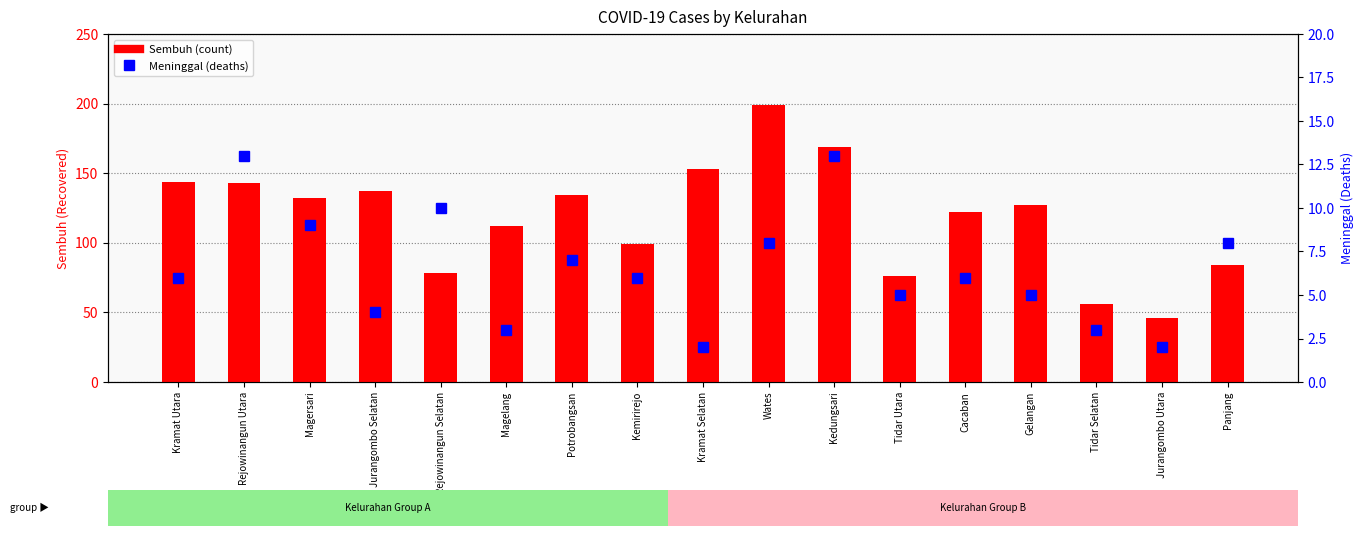

At which label does Meninggal reach its minimum?

Kramat Selatan